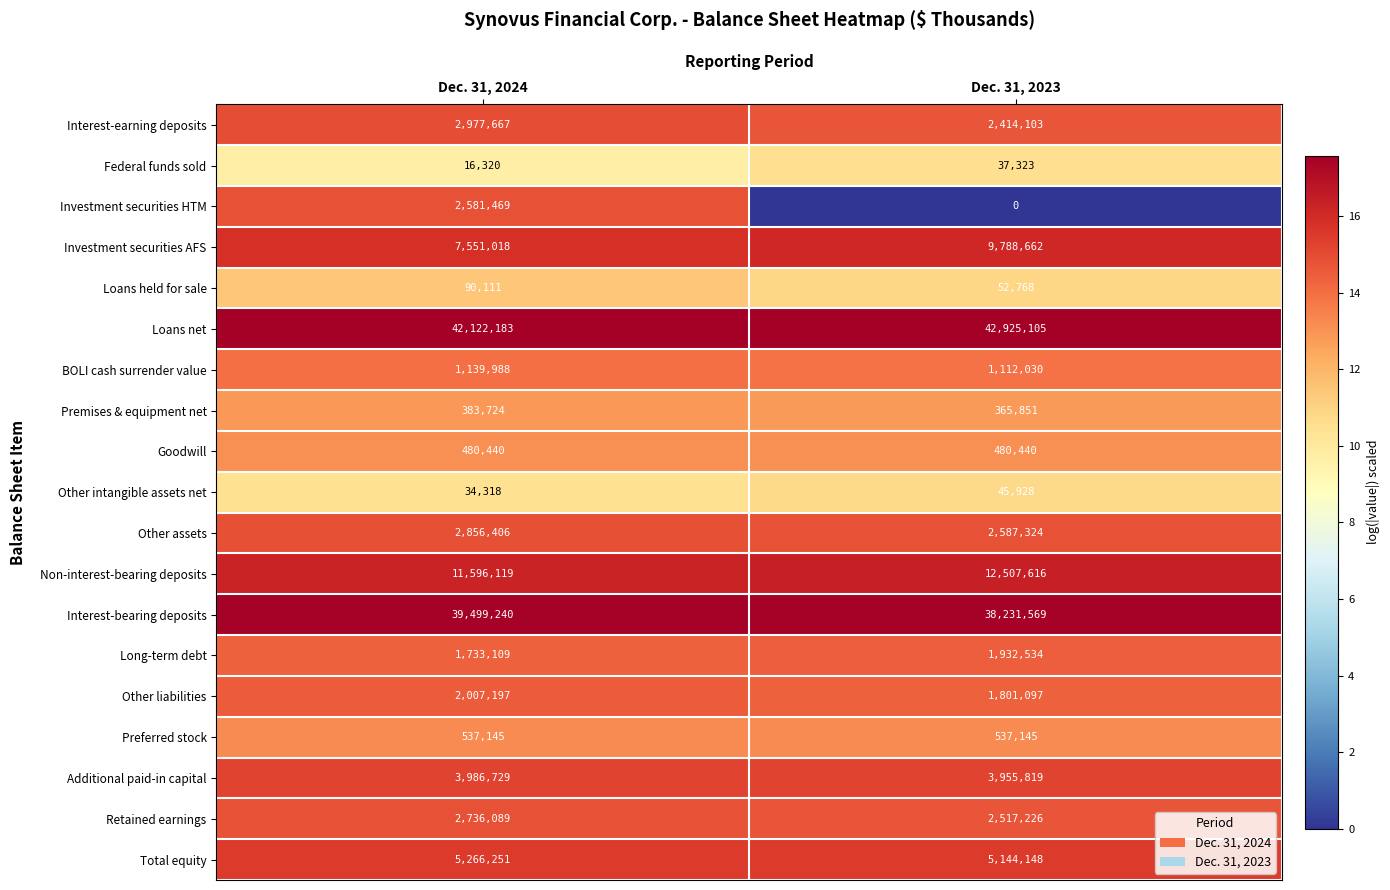

What value does the Investment securities AFS series have at Dec. 31, 2023?

9788662